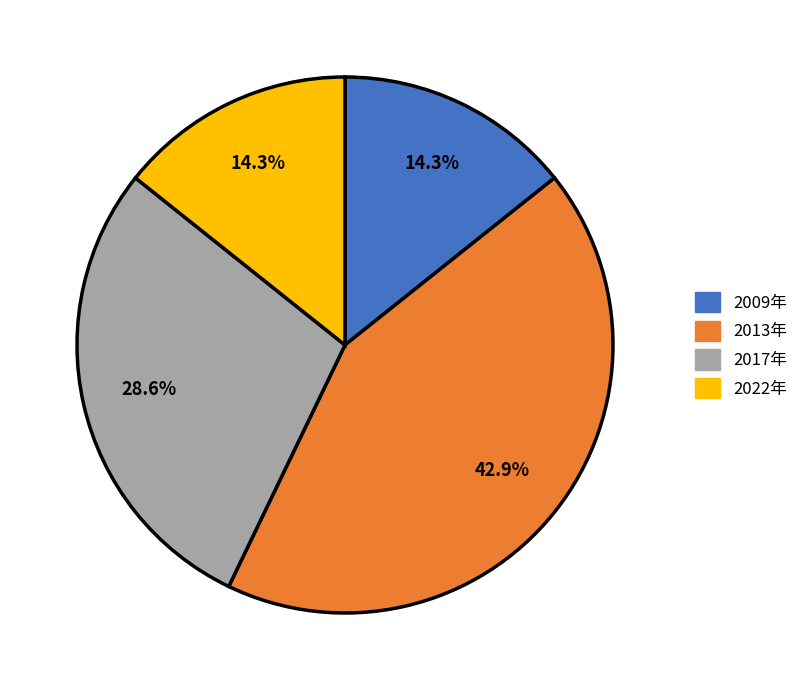

What is the largest slice in the pie chart?

2013年